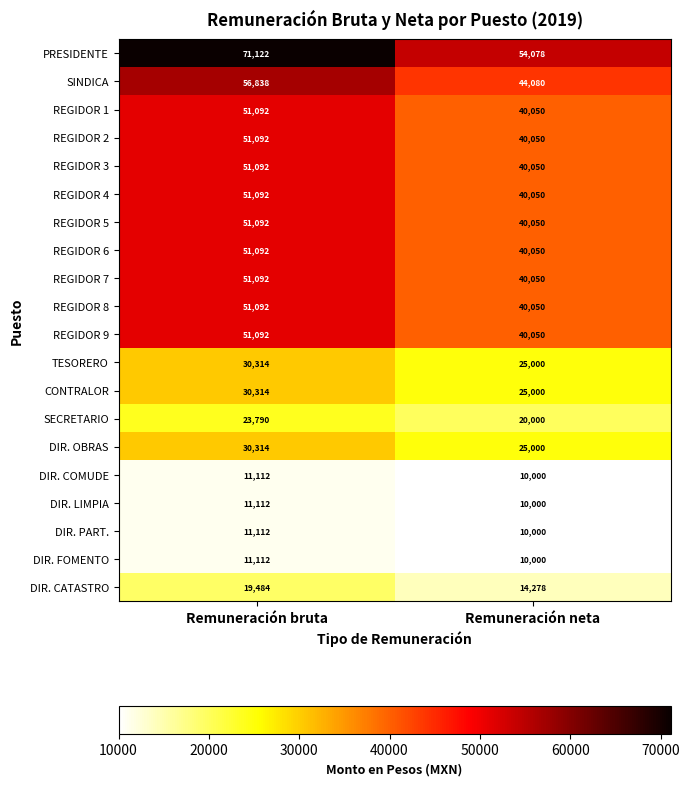

What is the maximum value for DIR. COMUDE?

11112